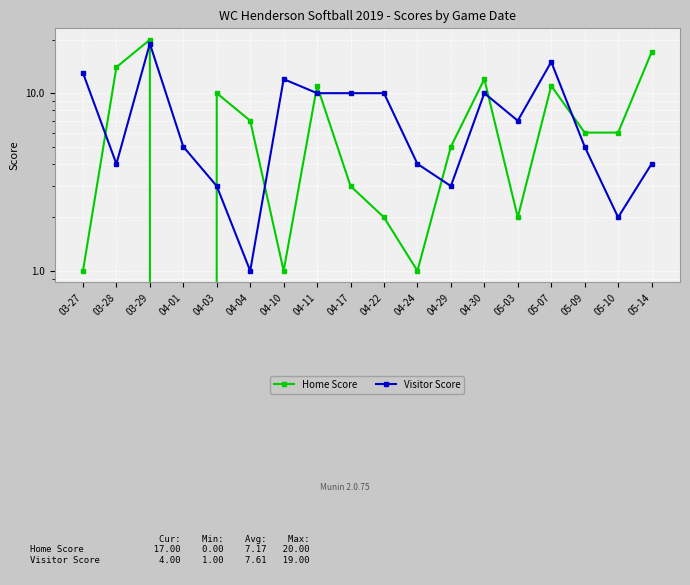

List the labels in order of Visitor Score value, largest first.

03-29, 05-07, 03-27, 04-10, 04-11, 04-17, 04-22, 04-30, 05-03, 04-01, 05-09, 03-28, 04-24, 05-14, 04-03, 04-29, 05-10, 04-04